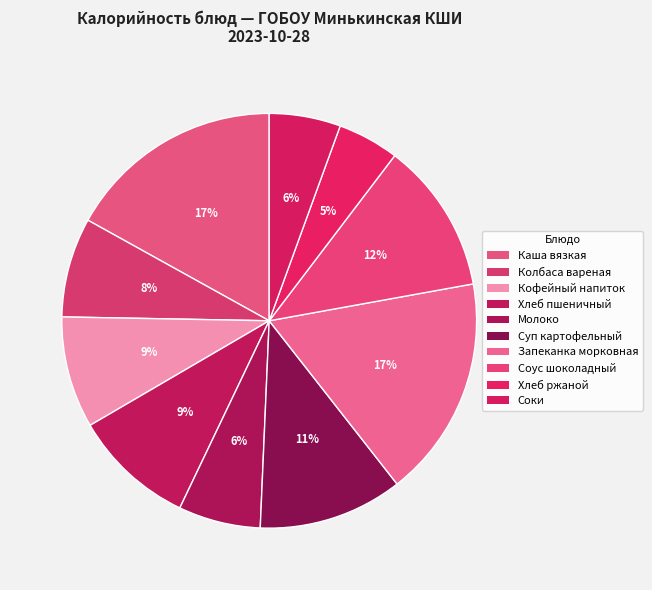

Count the number of slices in the pie.

10